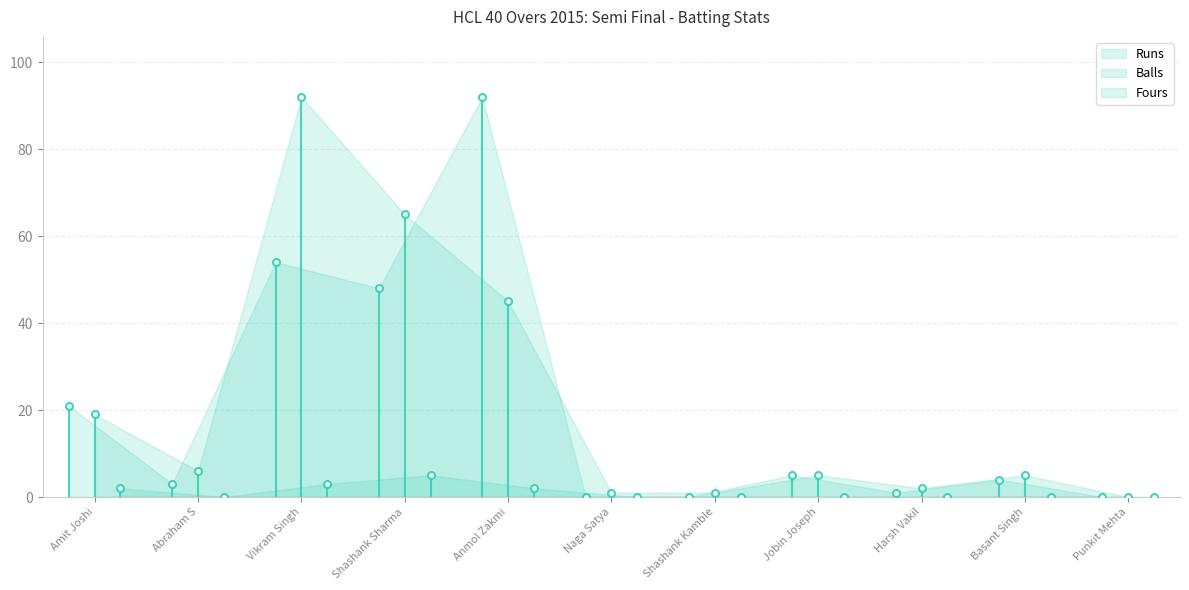

What is the label of the 6th point from the left?

Naga Satya